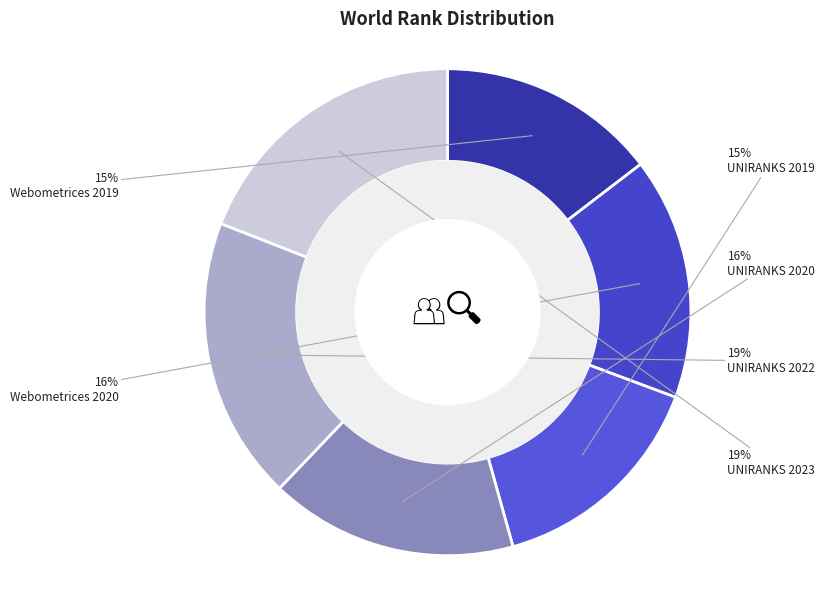

Count the number of slices in the pie.

6